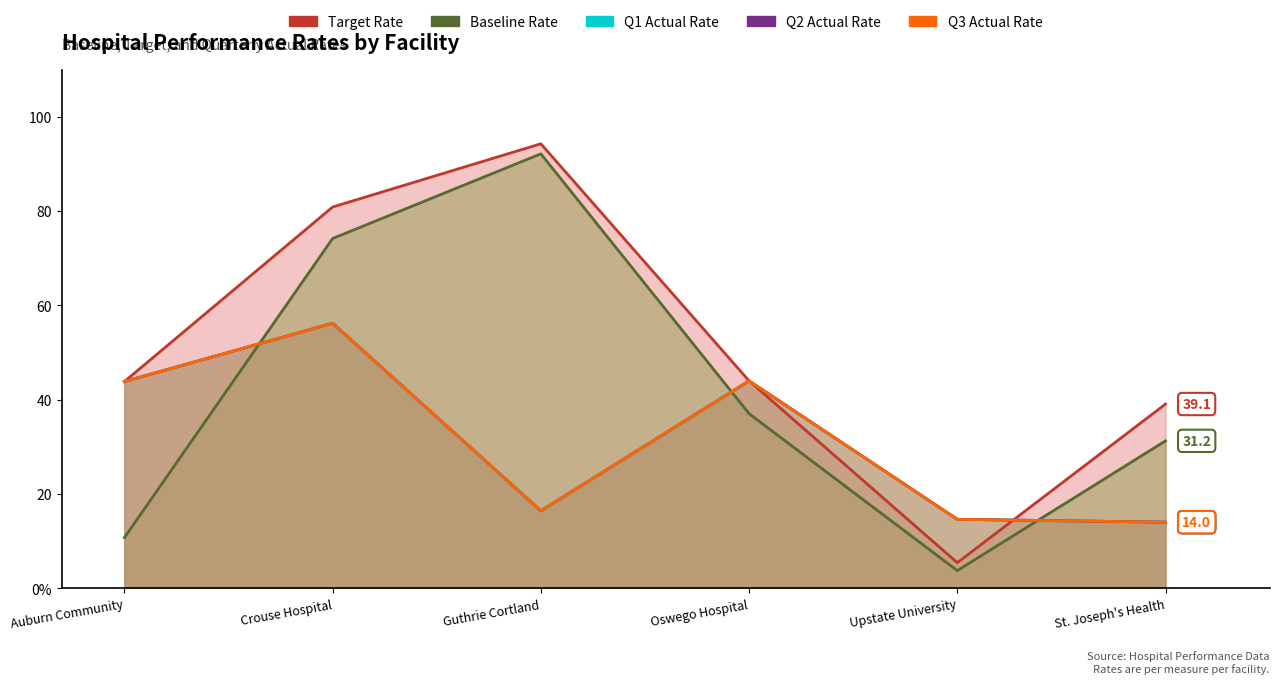

Rank the series by their maximum value, from lowest to highest.

Q1 Actual Rate, Q2 Actual Rate, Q3 Actual Rate, Baseline Rate, Target Rate